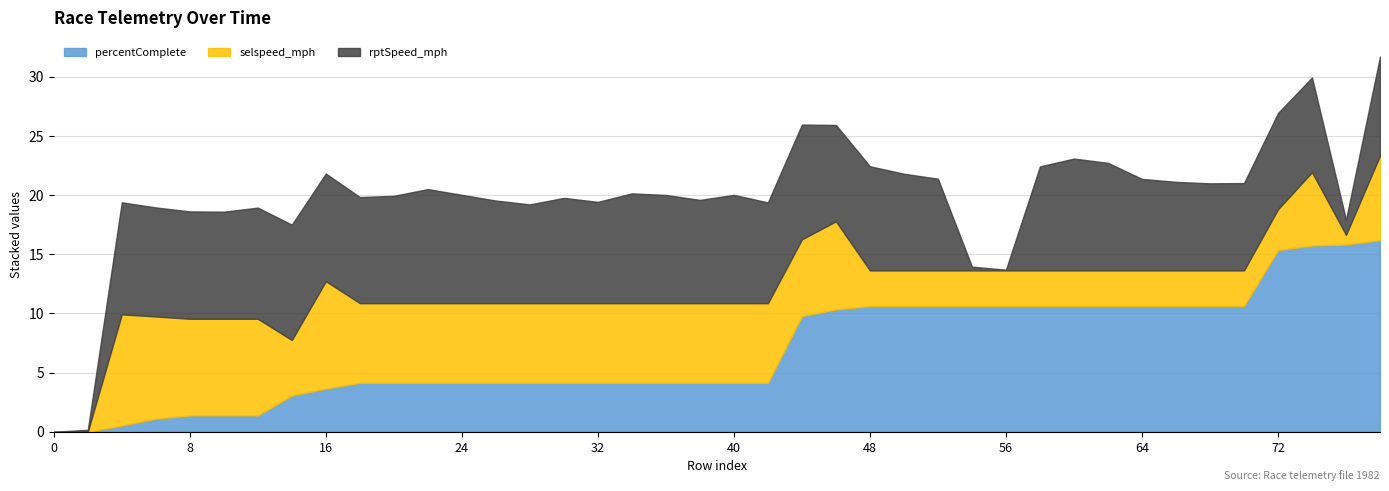

What is the approximate value of percentComplete at 48?

10.6